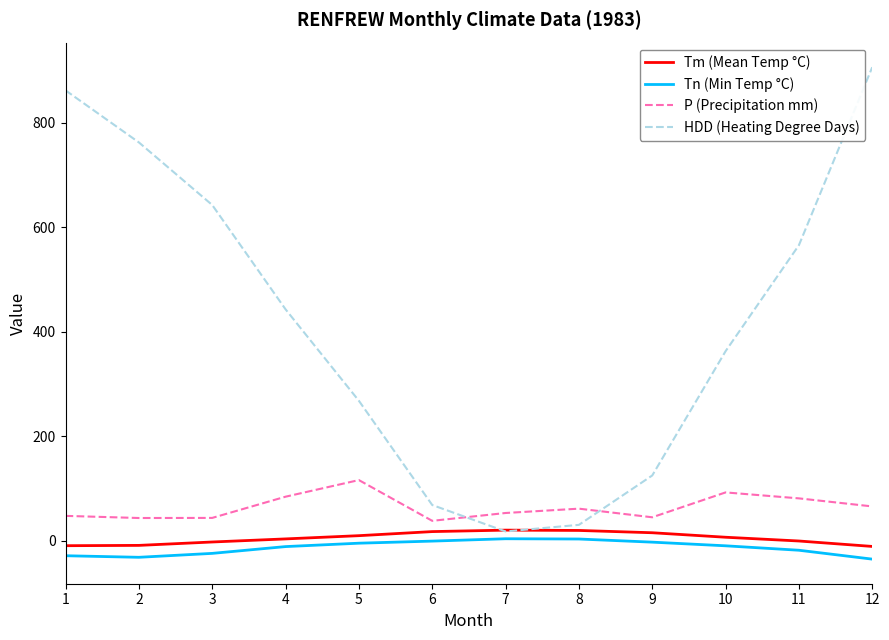

Is it true that HDD (Heating Degree Days) equals 124.6 at 9?

True